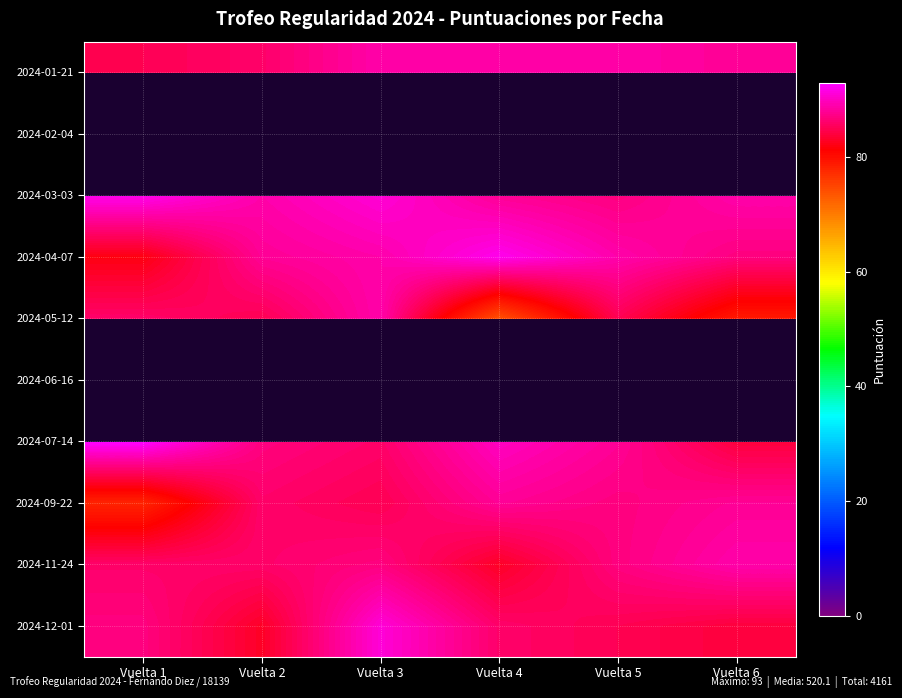

At Vuelta 2, list the series in order from largest to smallest.

2024-03-03, 2024-04-07, 2024-07-14, 2024-01-21, 2024-09-22, 2024-11-24, 2024-05-12, 2024-12-01, 2024-02-04, 2024-06-16